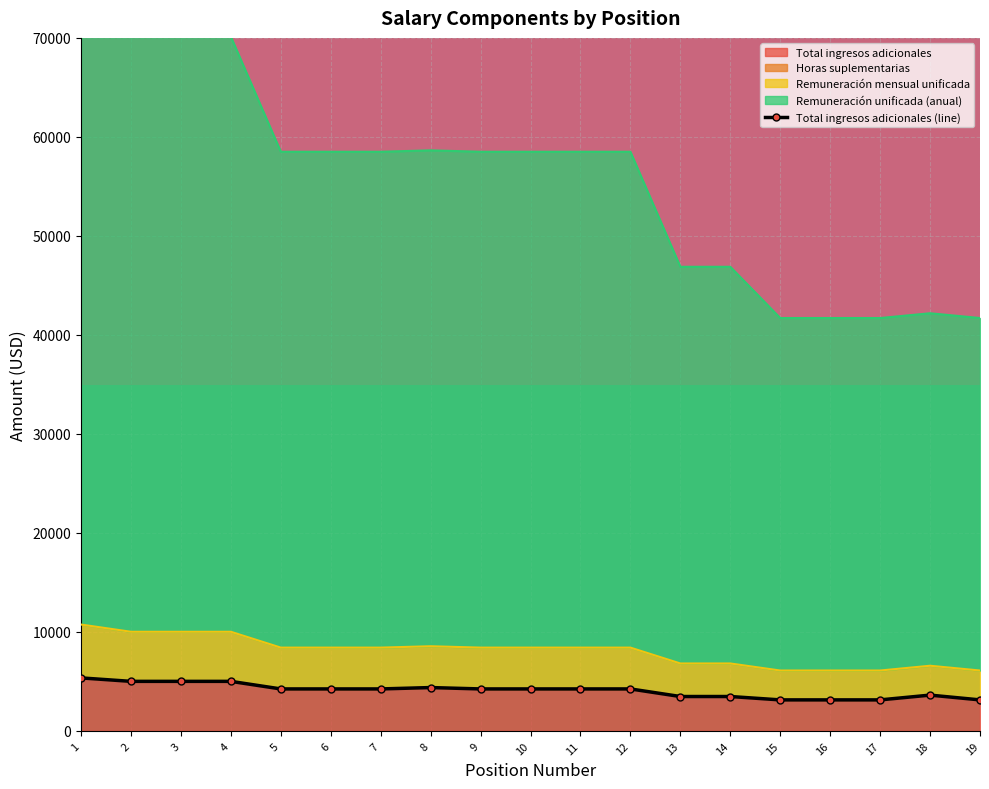

Which label corresponds to the largest value in the chart?

1